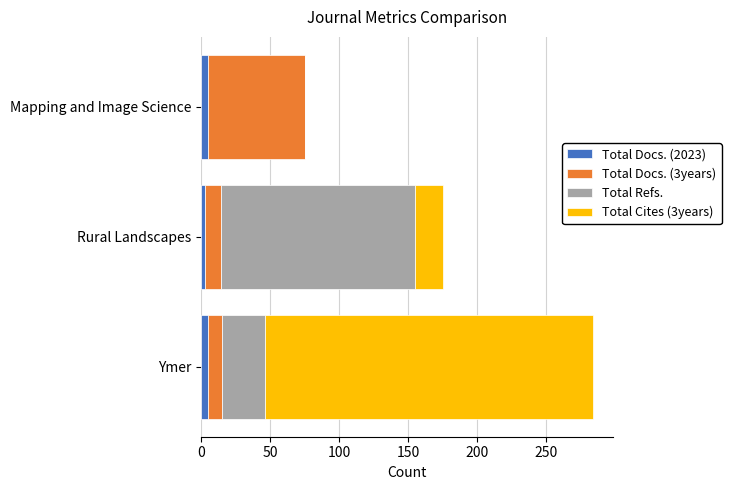

At which category is the sum across all series the highest?

Ymer